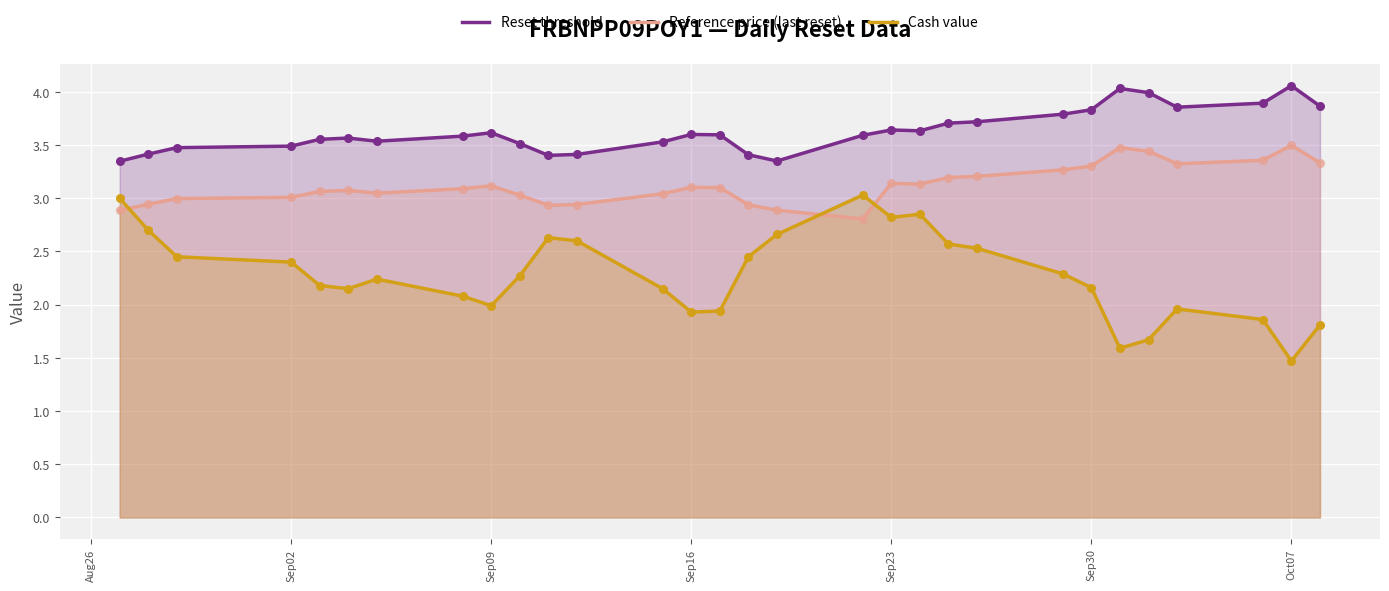

Is the value of Reset threshold at Sep30 greater than the value of Cash value at Sep30?

Yes